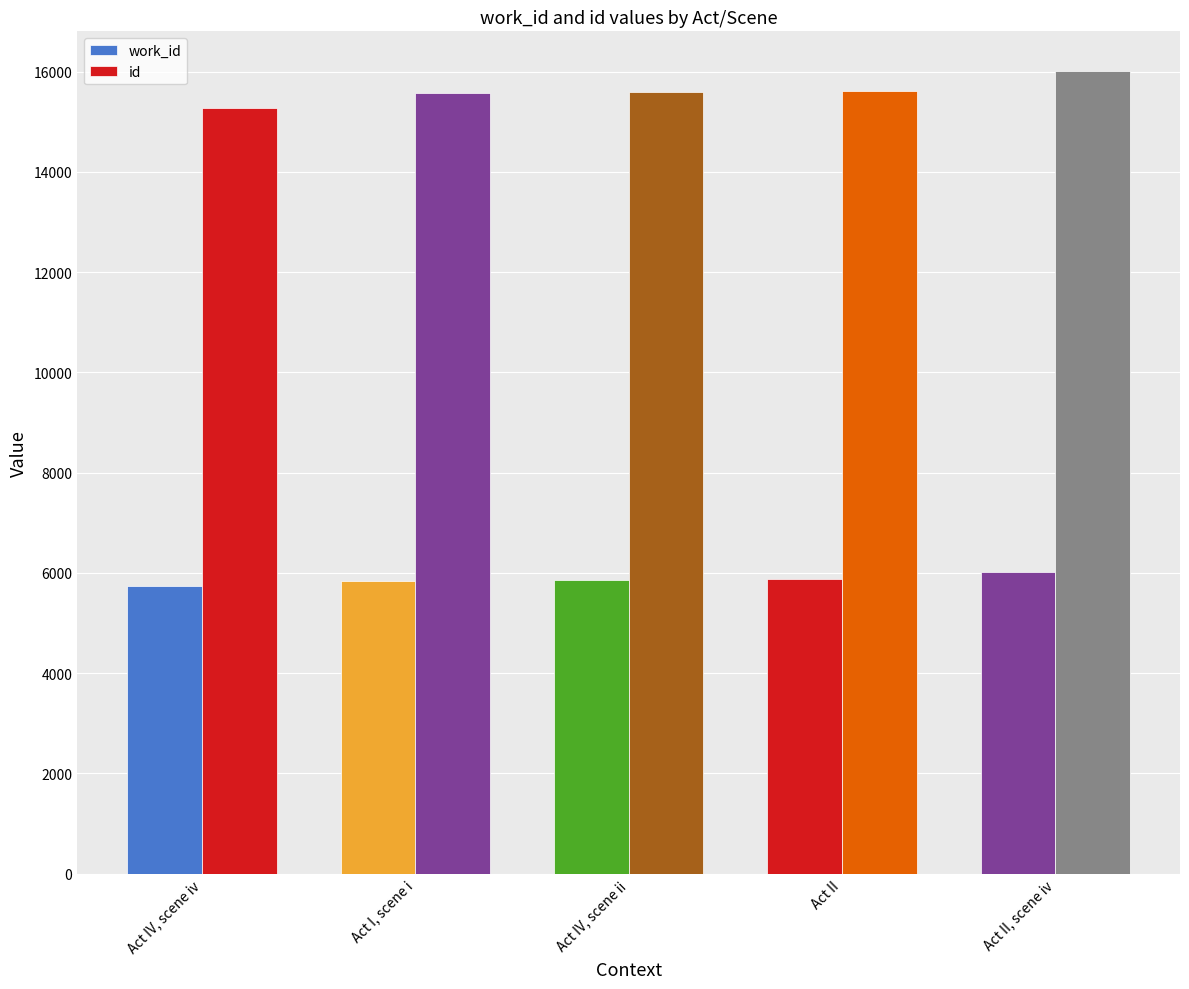

How many bars are there in each group?

2